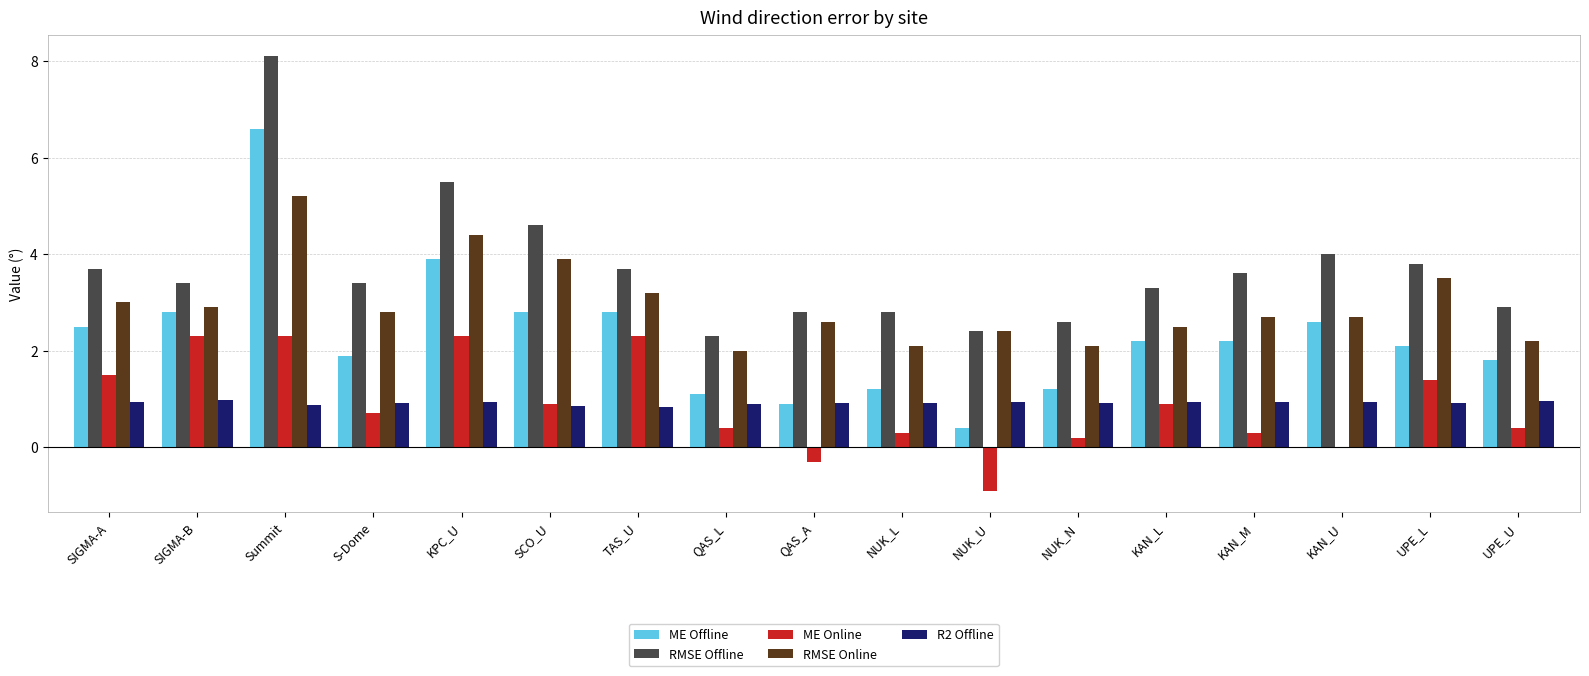

Which series changed the most between SCO_U and NUK_U?

ME Offline